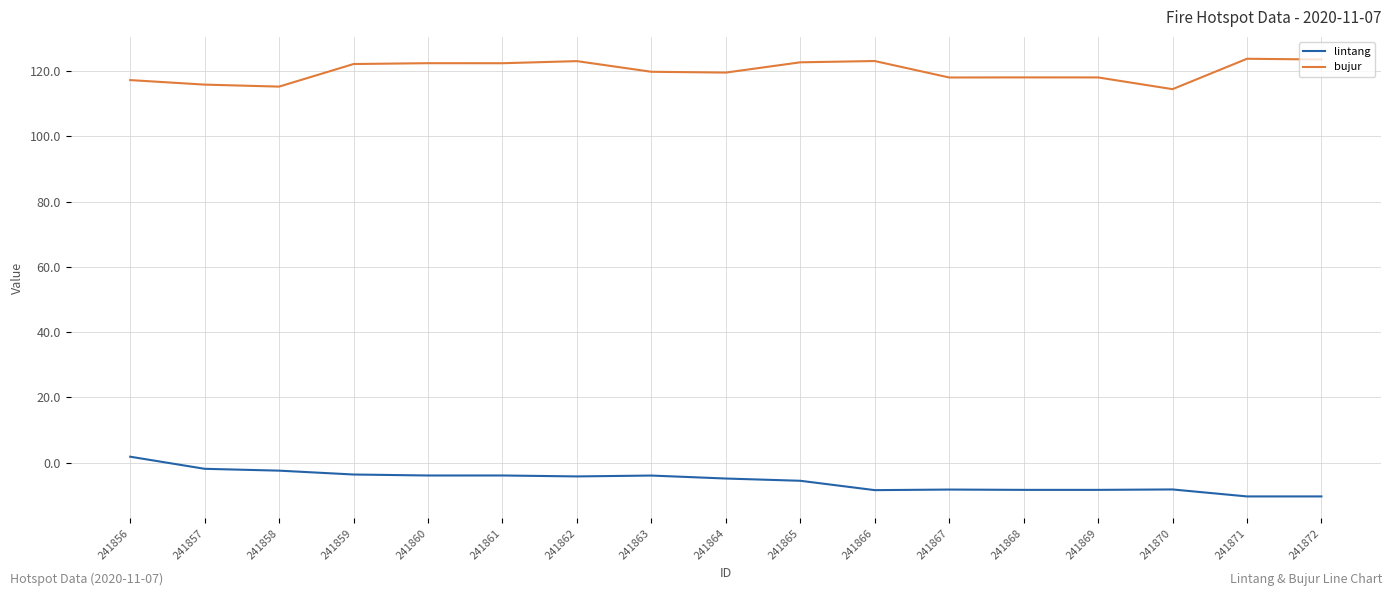

The lintang series shows -14.3 at 241868. True or false?

False